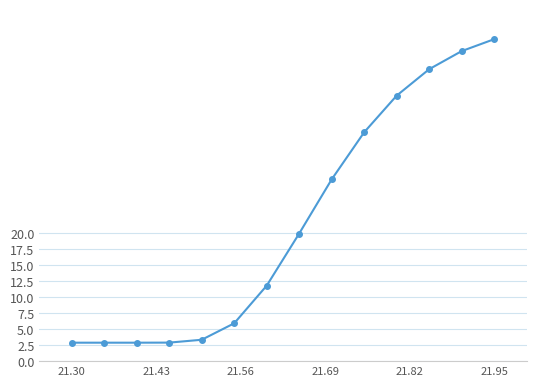

What is the maximum value shown in the chart?

50.3